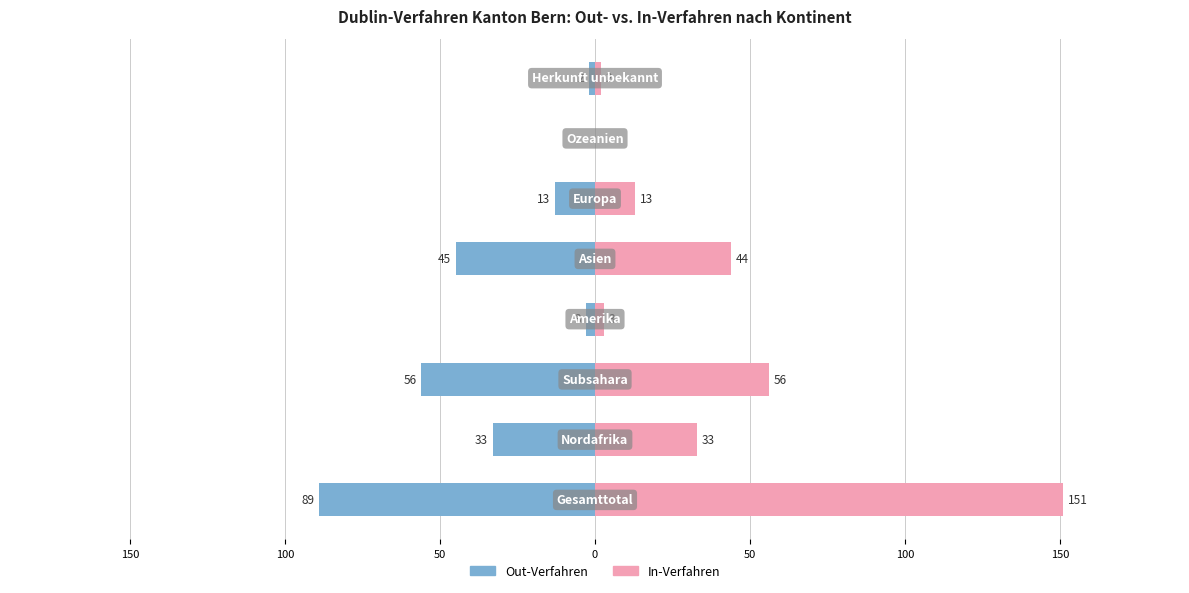

How many values in In-Verfahren are above zero?

7